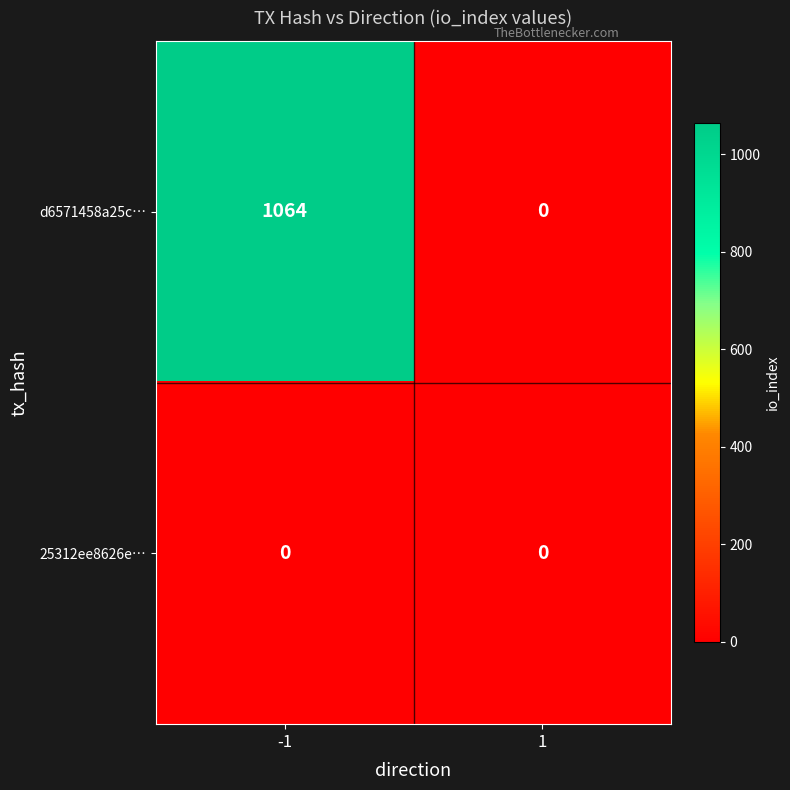

What is the difference between the highest and lowest values at -1?

1064